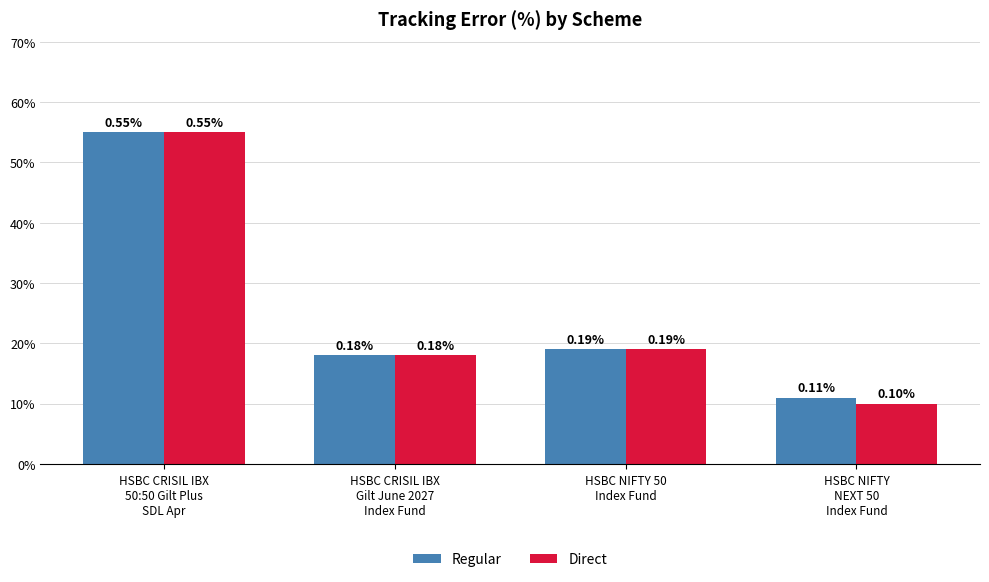

Reading left to right, transcribe all the data shown in this chart.

Regular: 0.6	0.2	0.2	0.1
Direct: 0.6	0.2	0.2	0.1